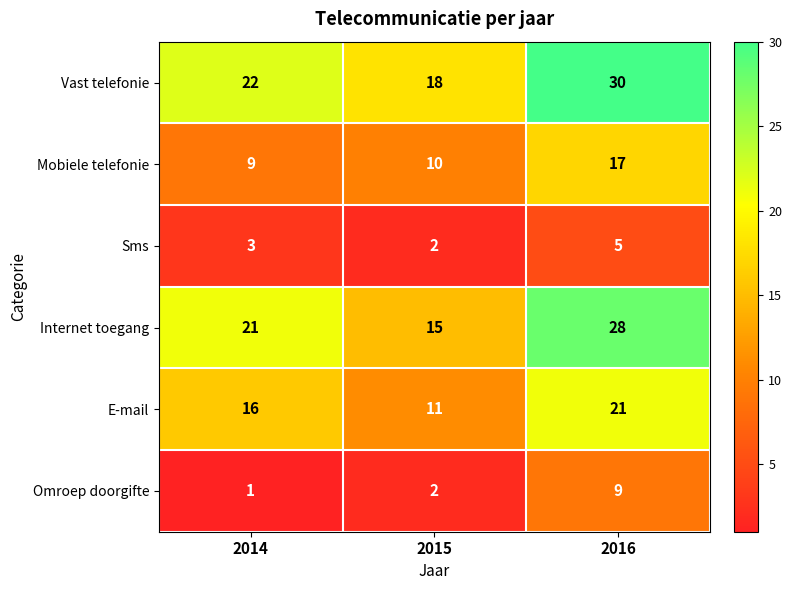

Count the number of data series in this chart.

6